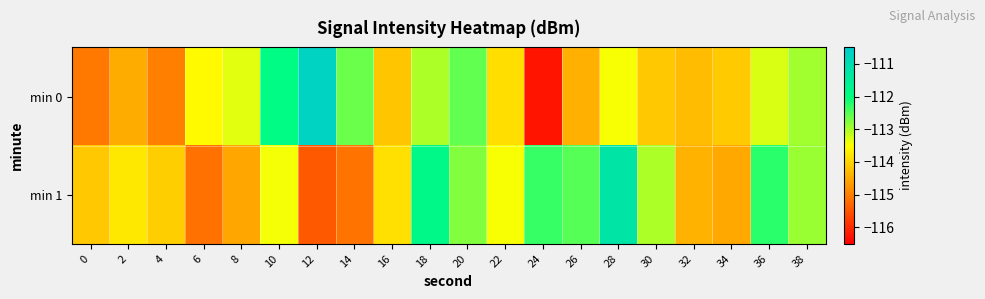

At which category is the sum across all series the highest?

28